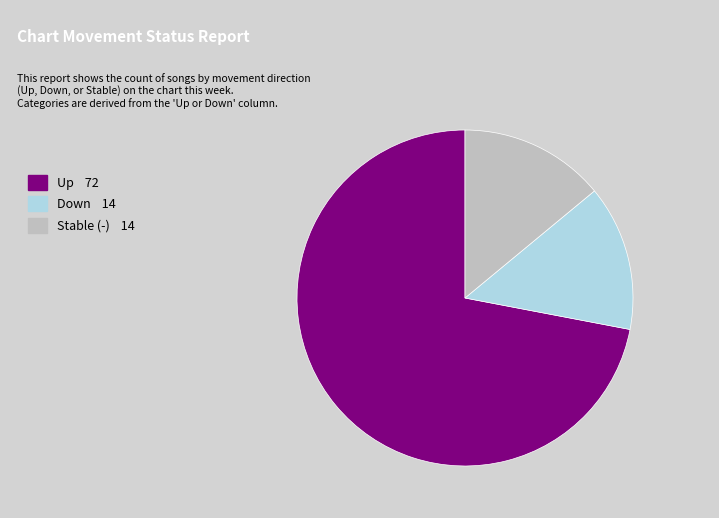

Count the number of slices in the pie.

3